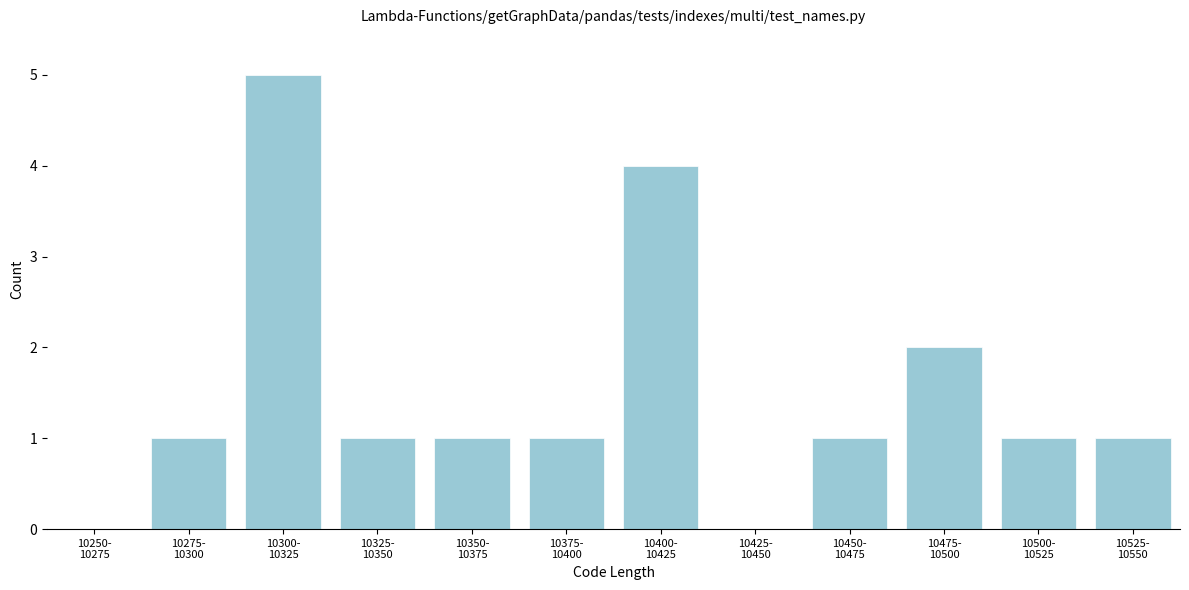

What is the maximum value shown in the chart?

5